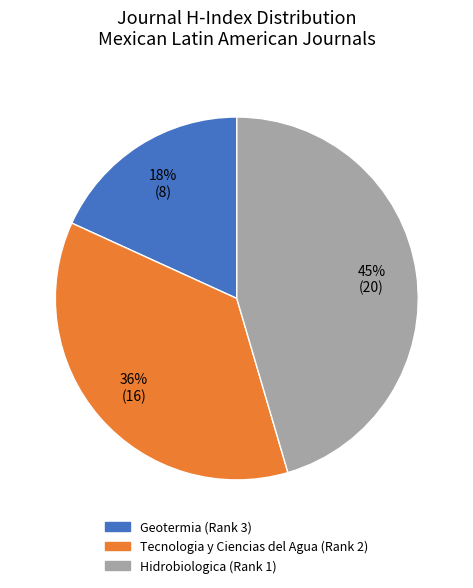

Which category has the smallest portion of the pie?

Geotermia (Rank 3)